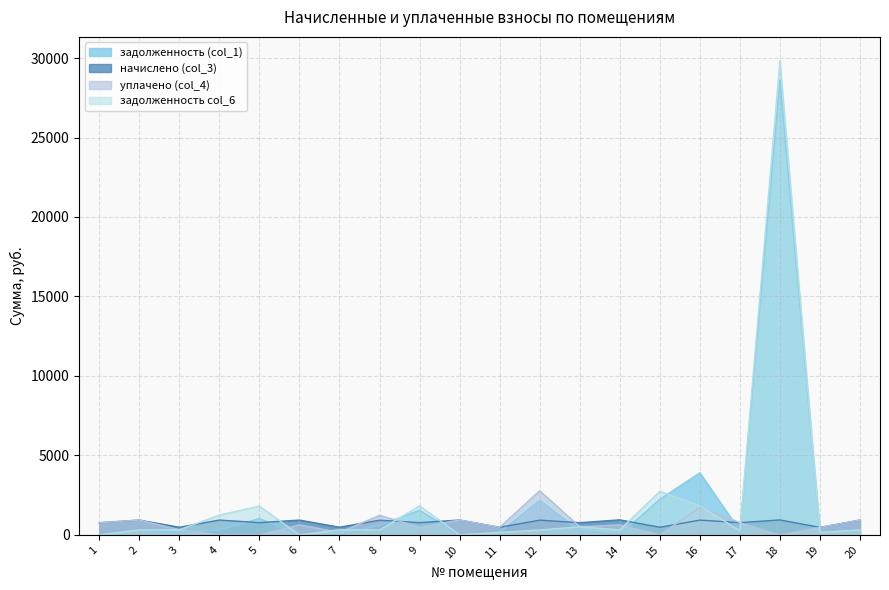

Reading left to right, transcribe all the data shown in this chart.

задолженность (col_1): 0.0	311.1	160.6	311.1	1028.1	0.0	0.0	610.6	1542.3	0.0	159.0	2162.9	256.0	0.0	2237.9	3903.4	257.1	28613.6	157.9	311.4
начислено (col_3): 766.4	933.3	481.8	933.3	771.1	931.7	483.4	925.4	771.1	936.5	477.0	927.0	768.0	946.0	478.6	930.1	771.1	941.3	473.8	933.3
уплачено (col_4): 766.4	933.3	321.2	0.0	0.0	630.6	161.1	1227.7	500.0	936.5	477.0	2780.9	512.0	632.0	0.0	1738.4	771.1	0.0	473.8	933.3
задолженность col_6: 0.0	311.1	321.2	1247.0	1810.2	0.0	322.2	308.3	1829.6	0.0	159.0	309.0	512.0	314.1	2742.5	1835.1	257.1	29839.2	157.9	311.4